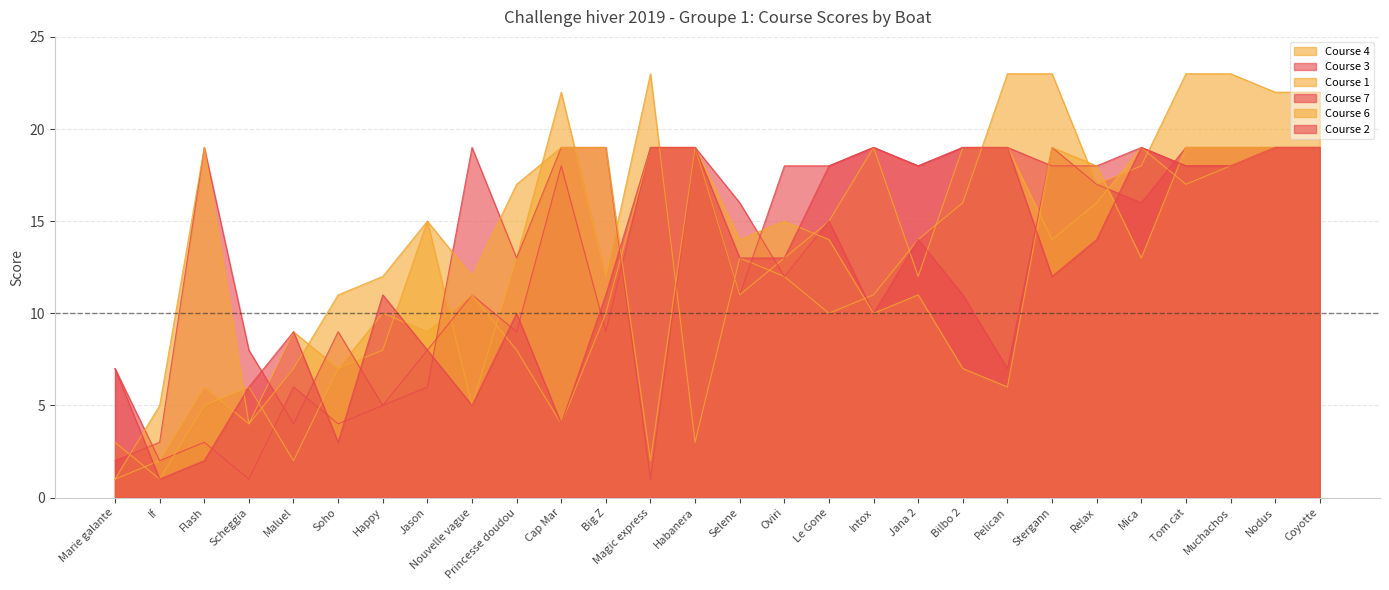

What is the label of the 24th point from the right?

Maluel